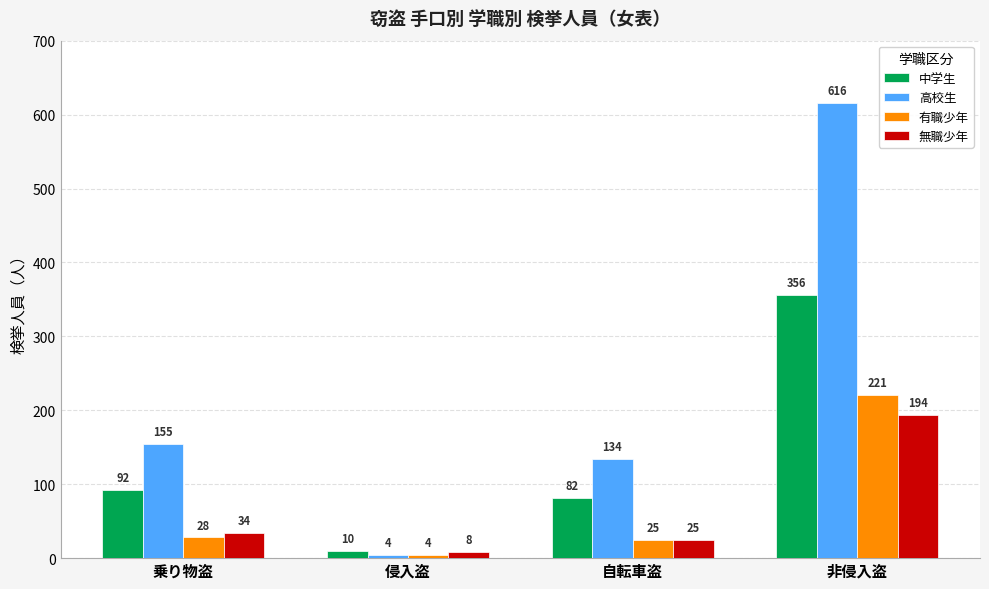

Which series has the largest total across all categories?

高校生